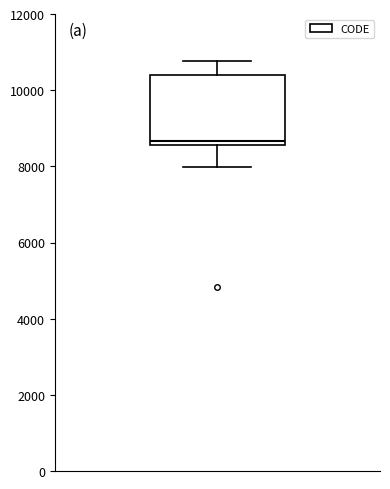

Where is the upper edge of the box on the y-axis? The values are not printed on the chart, so give them approximately, as read against the axis.

10400